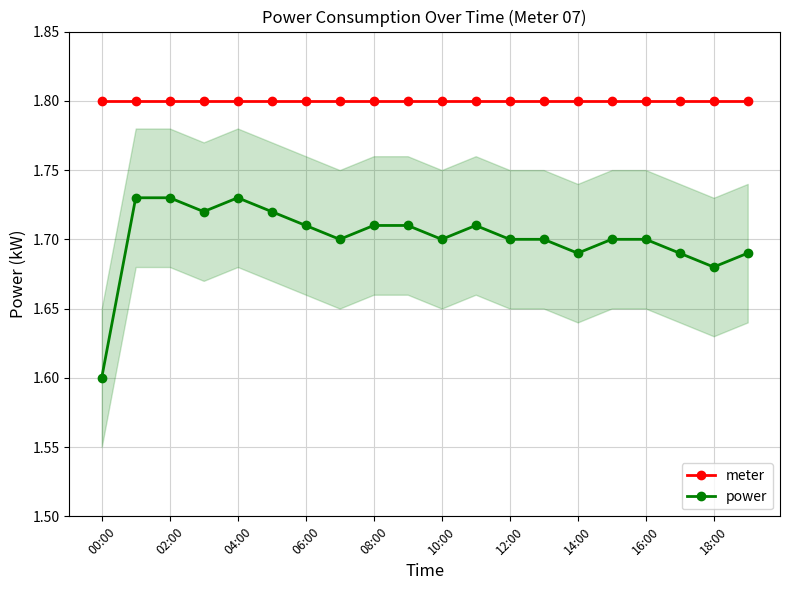

True or false: meter and power cross at least once.

False